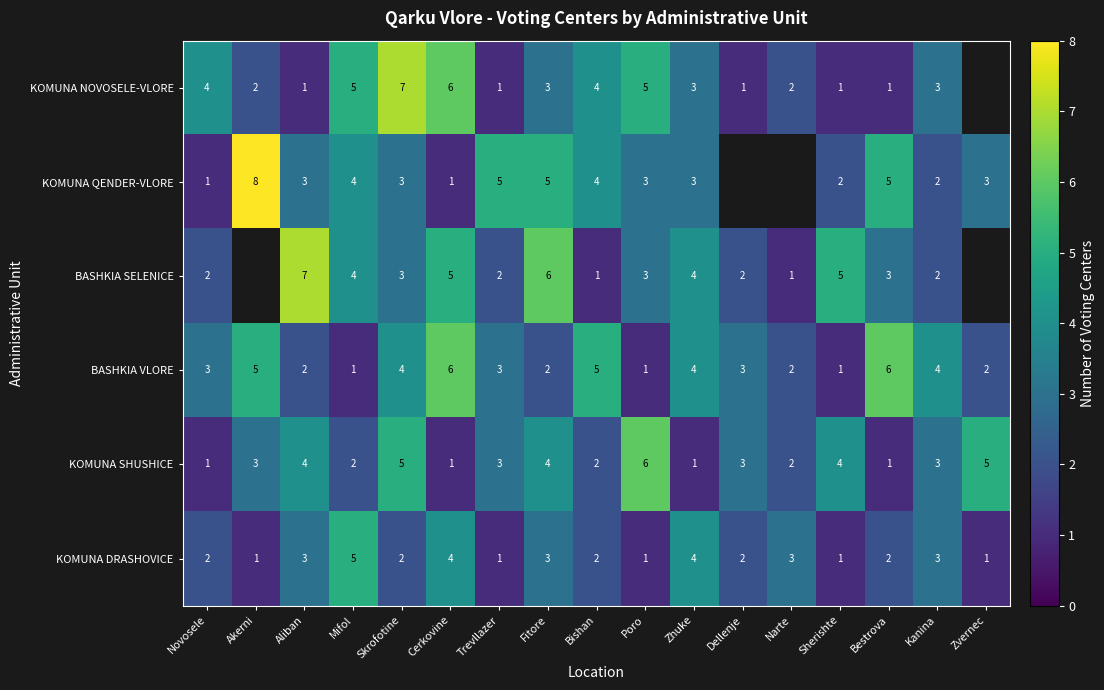

At which category does the chart reach its peak across all series?

Akerni